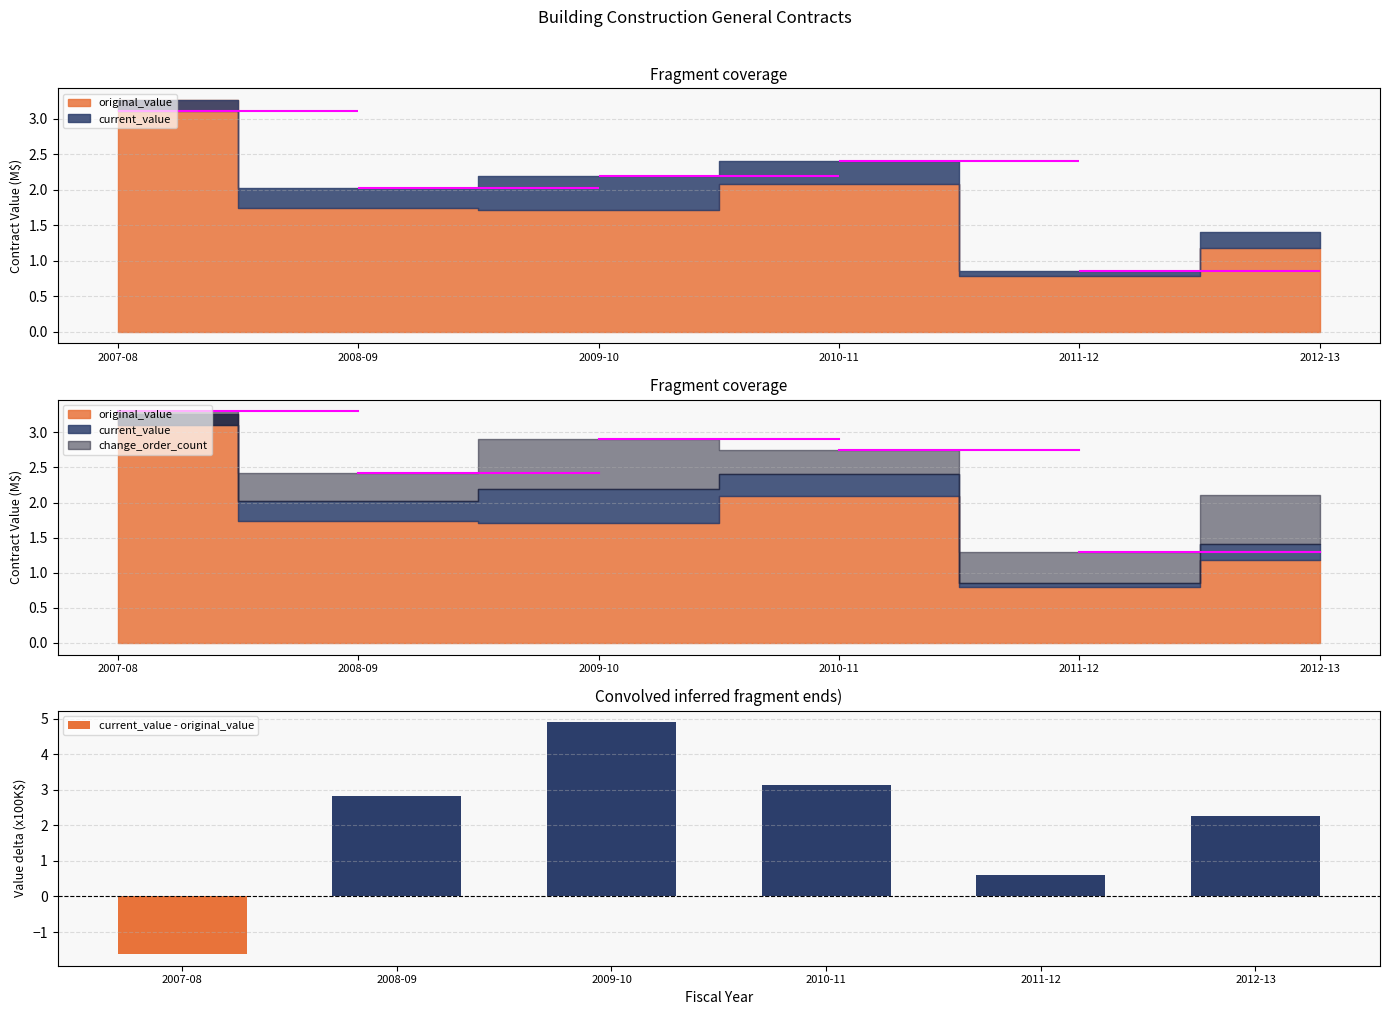

At which label does the data first exceed 2?

2008-09